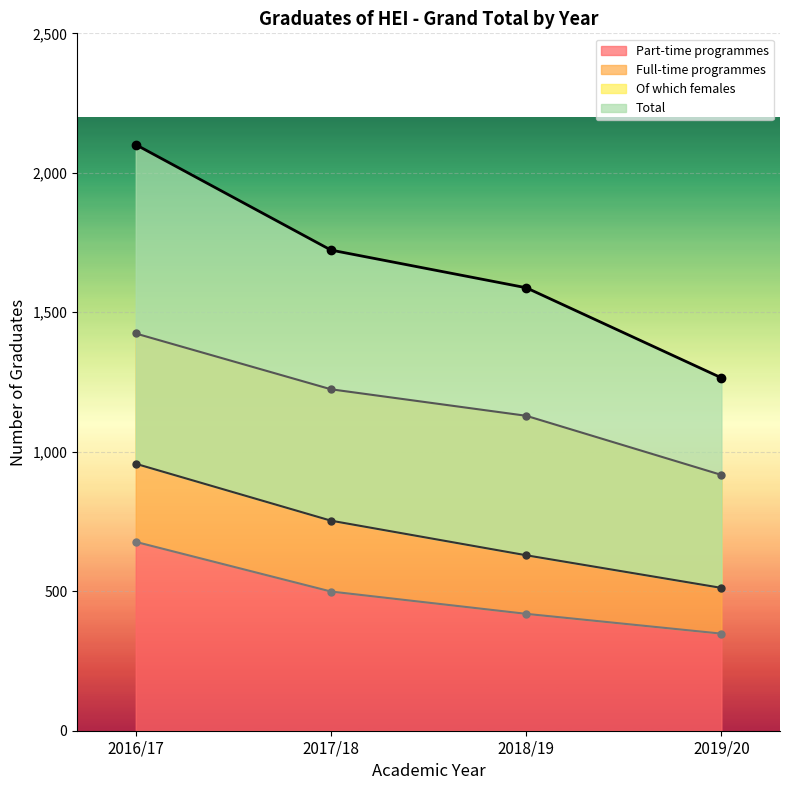

The value of Of which females at 2018/19 is 1129. True or false?

False